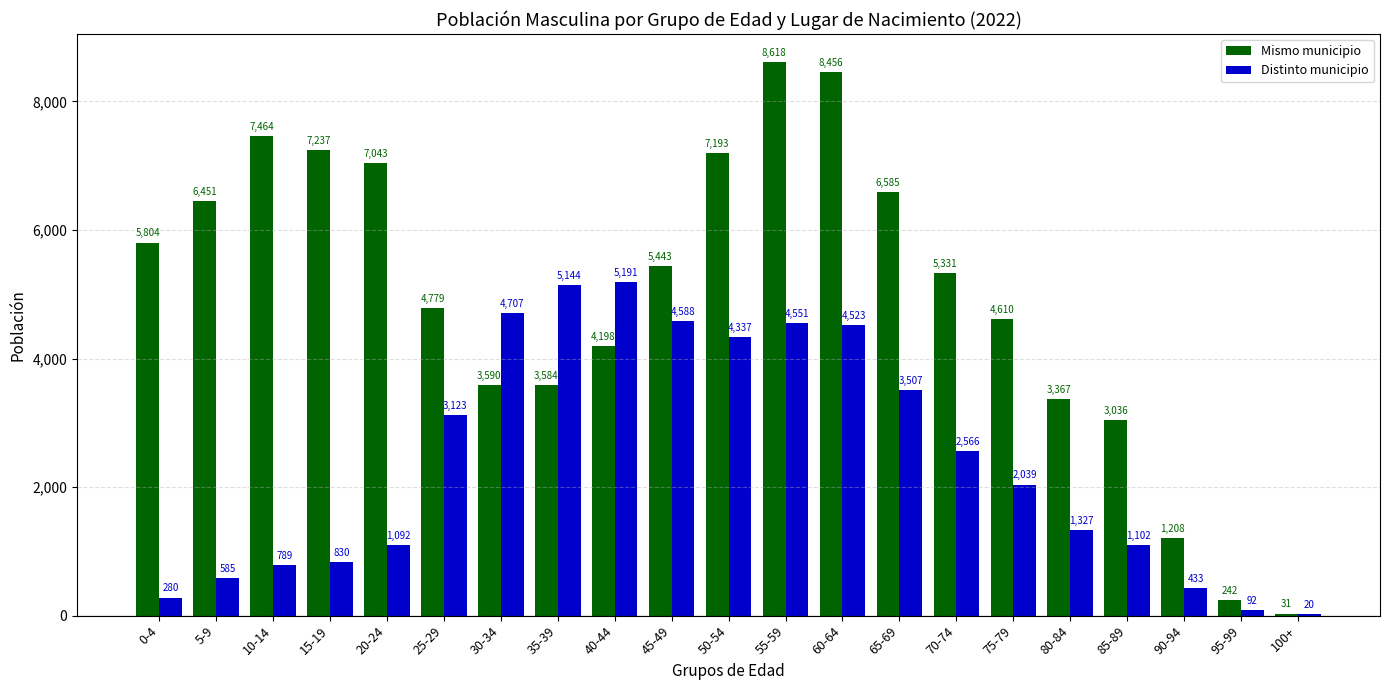

Which series has the widest spread of values?

Mismo municipio